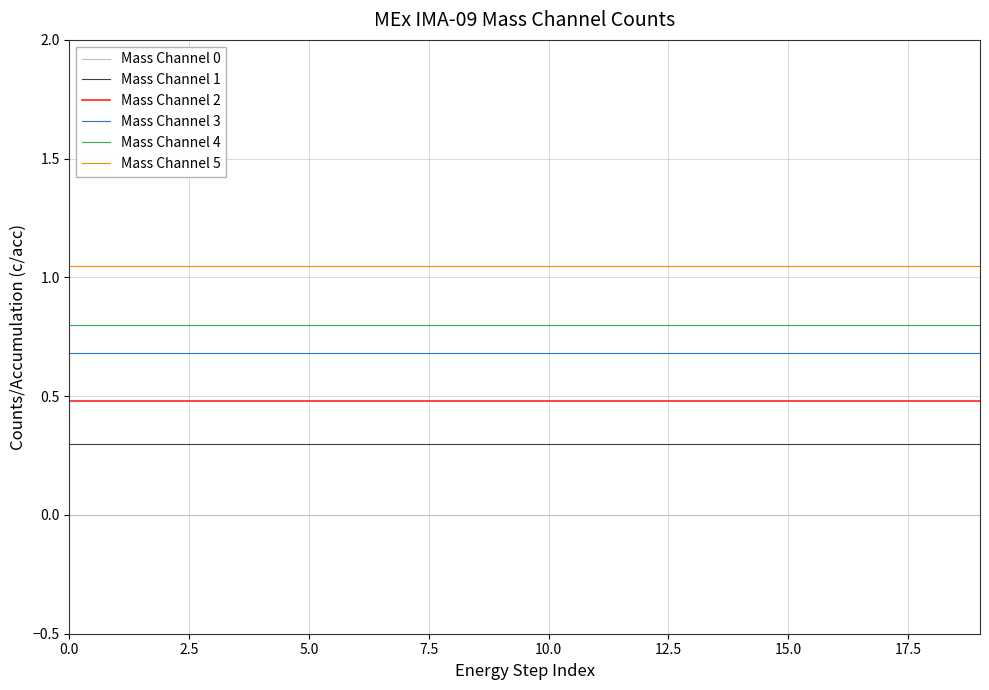

Which series has the largest total across all categories?

Mass Channel 5